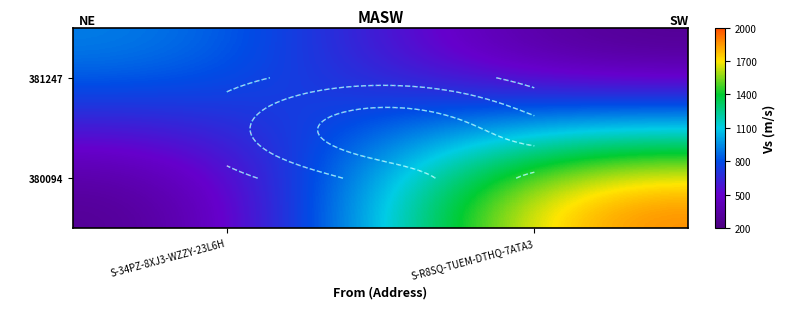

At which label does 380094 reach its peak?

S-R8SQ-TUEM-DTHQ-7ATA3